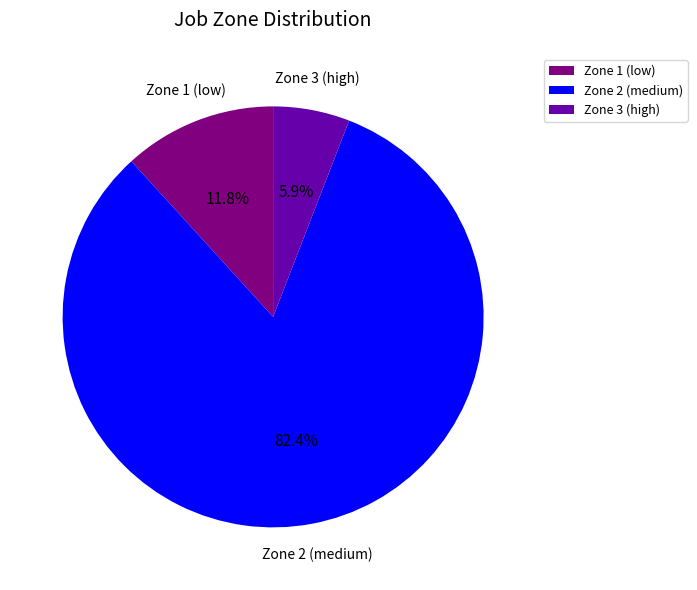

Approximately how many times larger is the value at Zone 3 (high) compared to Zone 1 (low)?

0.5